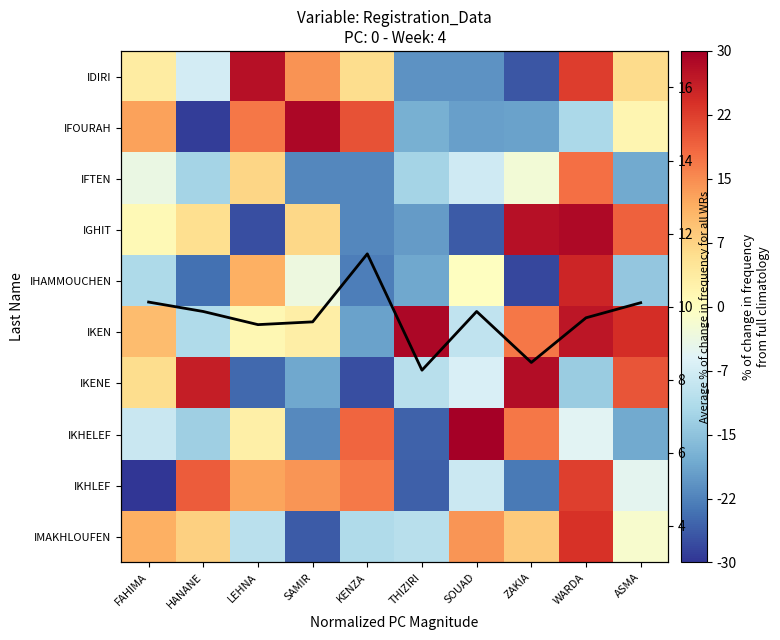

How many categories are shown in the chart?

10